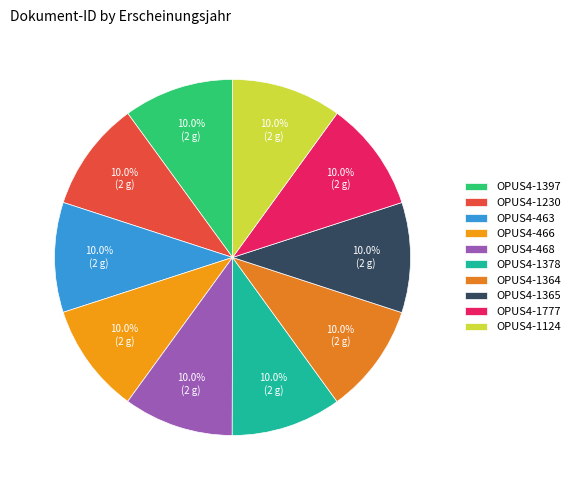

To the nearest percent, what is the combined percentage of OPUS4-463 and OPUS4-468?

20%